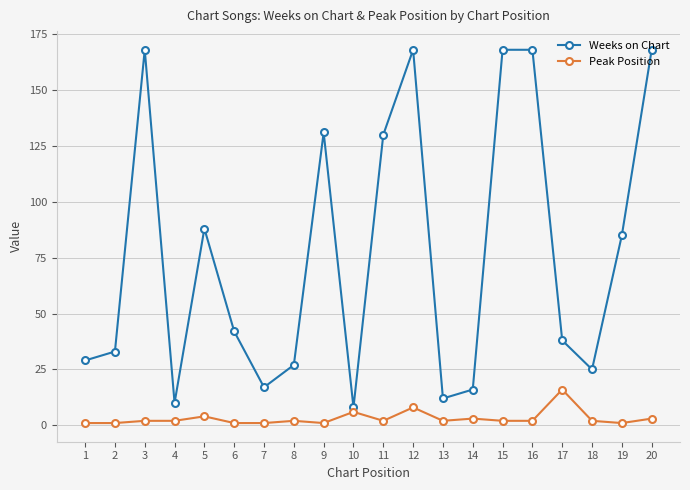

Between 10 and 20, which series saw the biggest shift?

Weeks on Chart